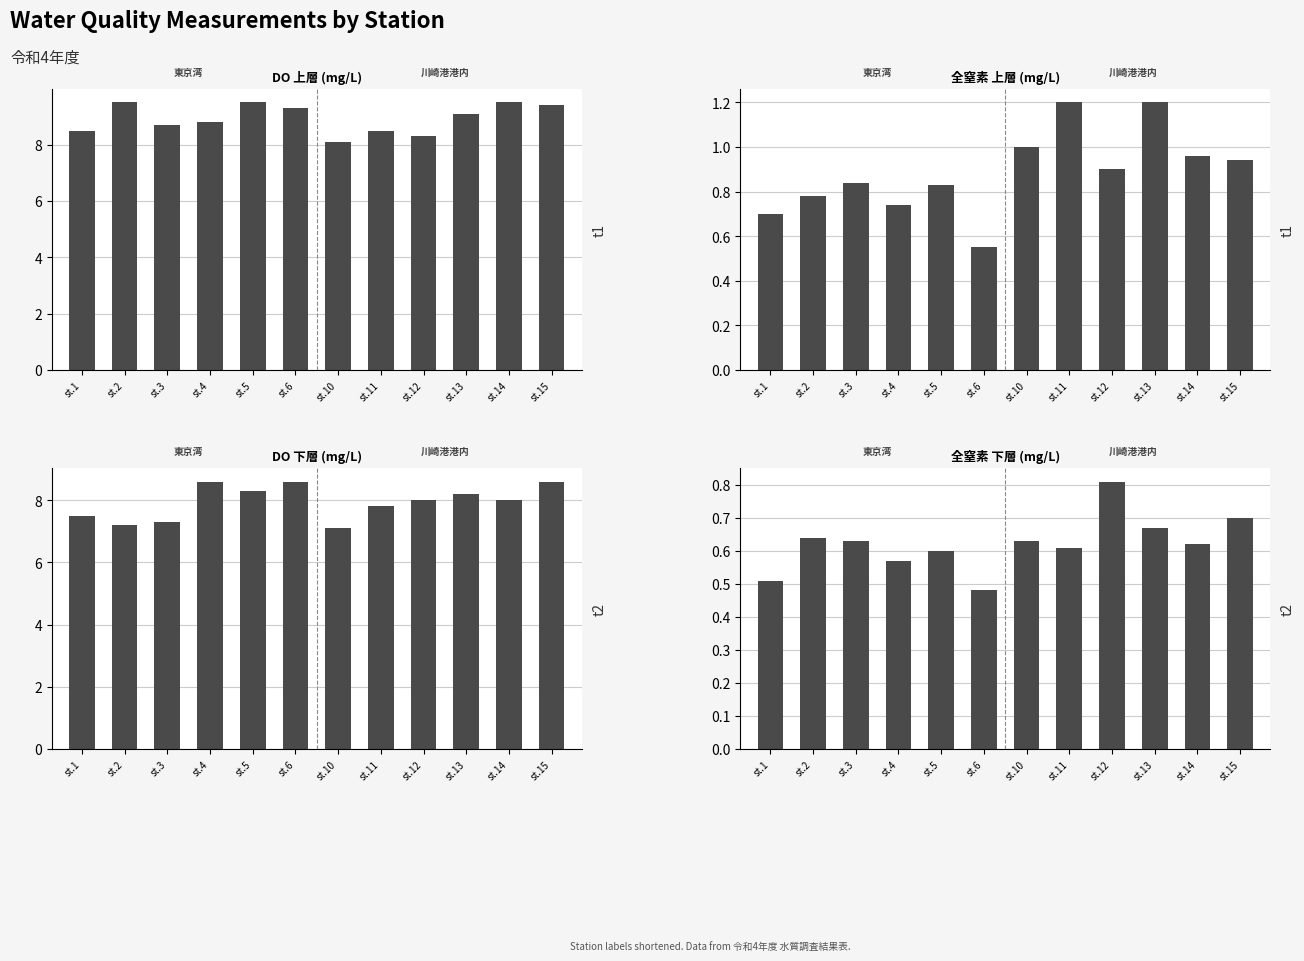

At which category does the chart reach its peak across all series?

st.2